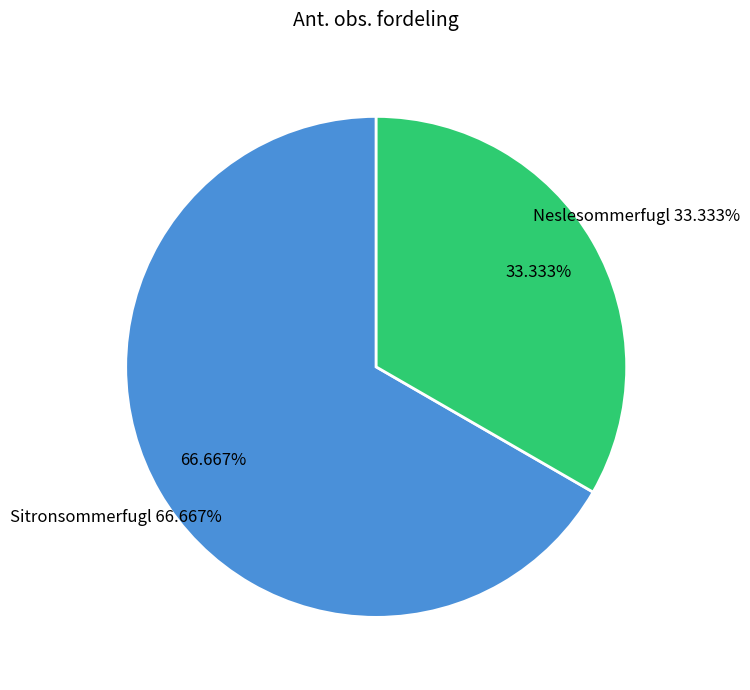

The Neslesommerfugl slice represents 33% of the pie. True or false?

True